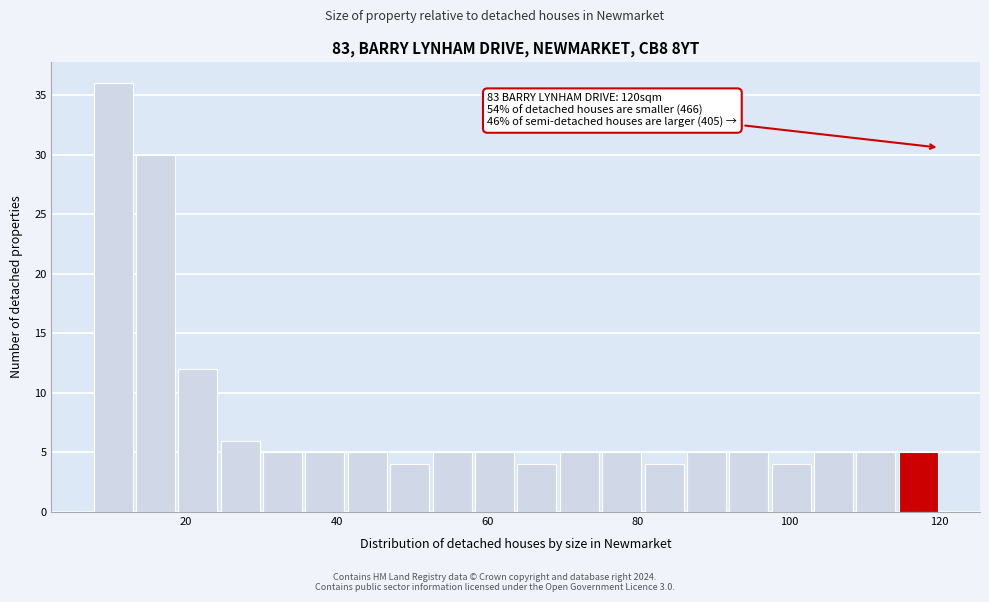

Read against the x-axis, roughly where is the centre of the tallest bar?

10